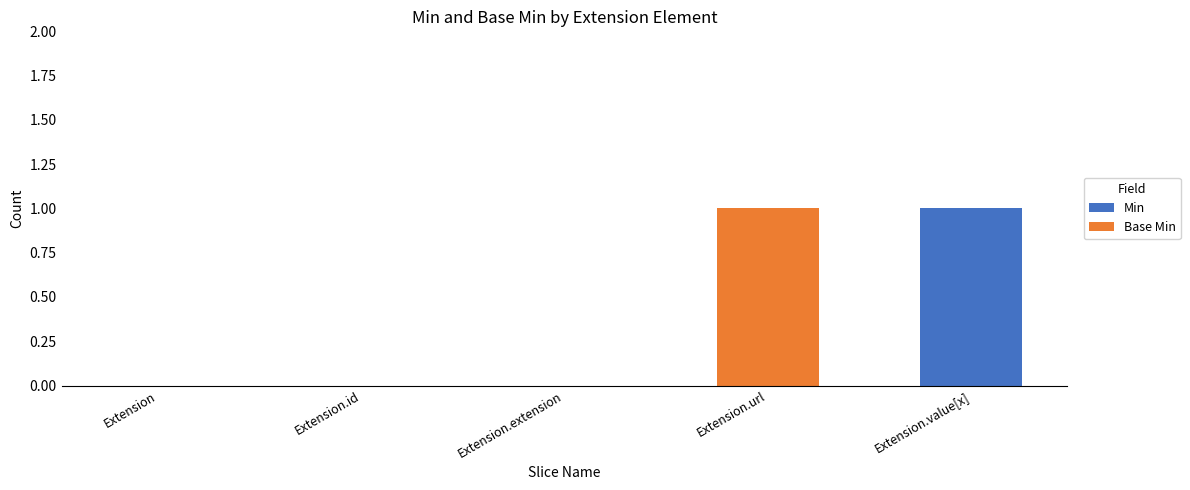

What are all the series names shown in the legend?

Min, Base Min